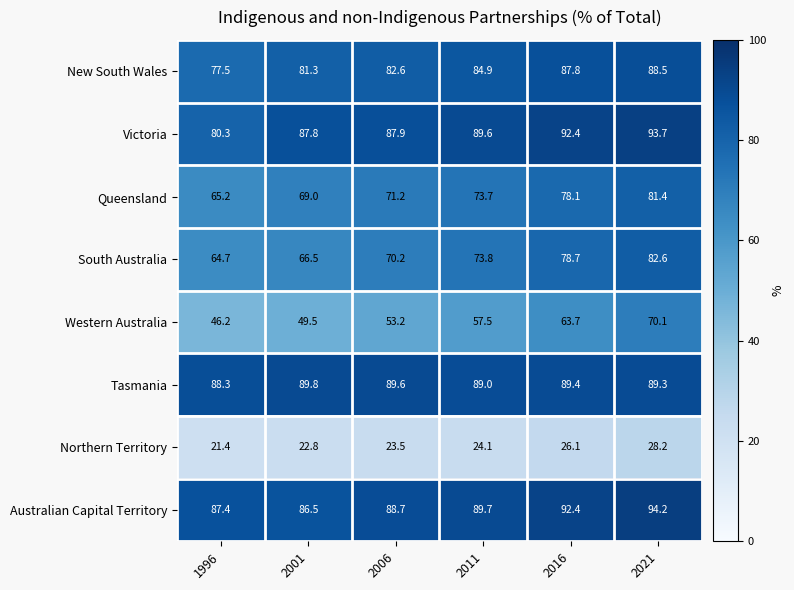

Count the number of data series in this chart.

8